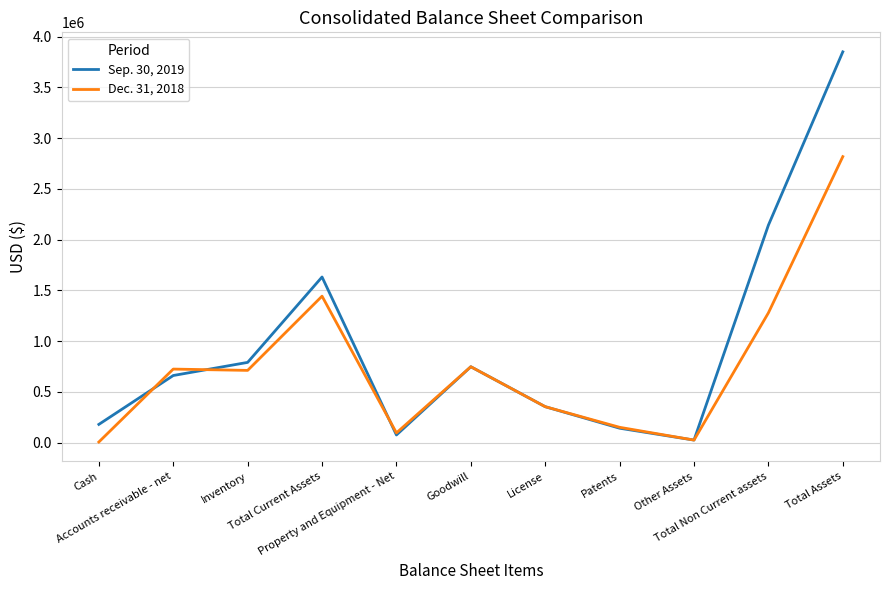

What is the total value across all series at Goodwill?

1495952